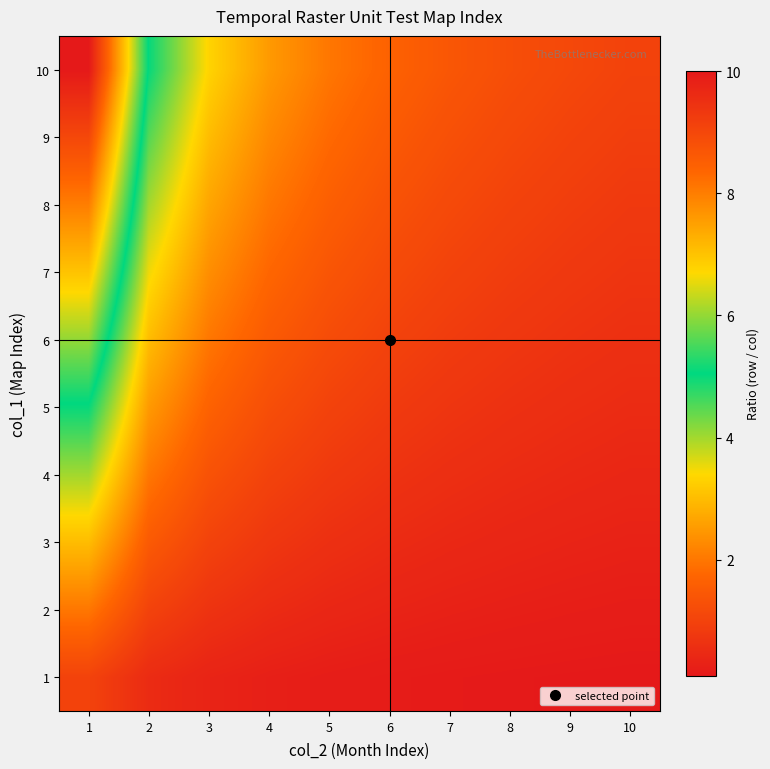

Reading left to right, what are all the values shown in this chart?

1: 1=1.0	2=0.5	3=0.3	4=0.2	5=0.2	6=0.2	7=0.1	8=0.1	9=0.1	10=0.1
2: 1=2.0	2=1.0	3=0.7	4=0.5	5=0.4	6=0.3	7=0.3	8=0.2	9=0.2	10=0.2
3: 1=3.0	2=1.5	3=1.0	4=0.8	5=0.6	6=0.5	7=0.4	8=0.4	9=0.3	10=0.3
4: 1=4.0	2=2.0	3=1.3	4=1.0	5=0.8	6=0.7	7=0.6	8=0.5	9=0.4	10=0.4
5: 1=5.0	2=2.5	3=1.7	4=1.2	5=1.0	6=0.8	7=0.7	8=0.6	9=0.6	10=0.5
6: 1=6.0	2=3.0	3=2.0	4=1.5	5=1.2	6=1.0	7=0.9	8=0.8	9=0.7	10=0.6
7: 1=7.0	2=3.5	3=2.3	4=1.8	5=1.4	6=1.2	7=1.0	8=0.9	9=0.8	10=0.7
8: 1=8.0	2=4.0	3=2.7	4=2.0	5=1.6	6=1.3	7=1.1	8=1.0	9=0.9	10=0.8
9: 1=9.0	2=4.5	3=3.0	4=2.2	5=1.8	6=1.5	7=1.3	8=1.1	9=1.0	10=0.9
10: 1=10.0	2=5.0	3=3.3	4=2.5	5=2.0	6=1.7	7=1.4	8=1.2	9=1.1	10=1.0